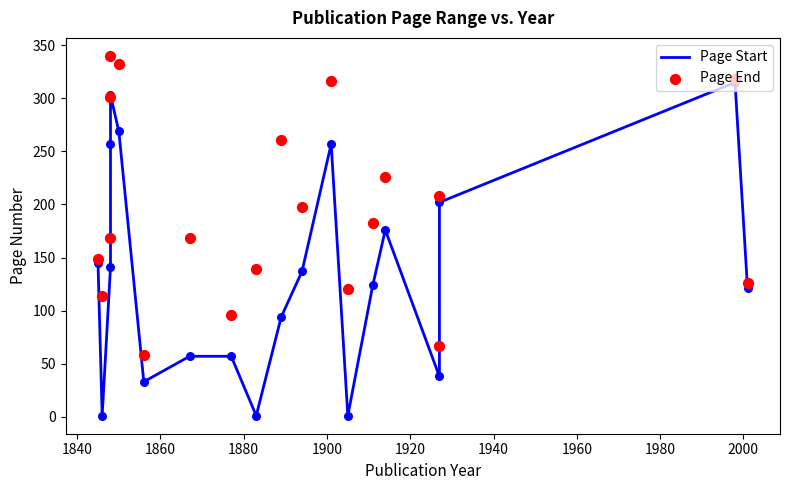

Which series has the widest spread of Y values?

Page Start